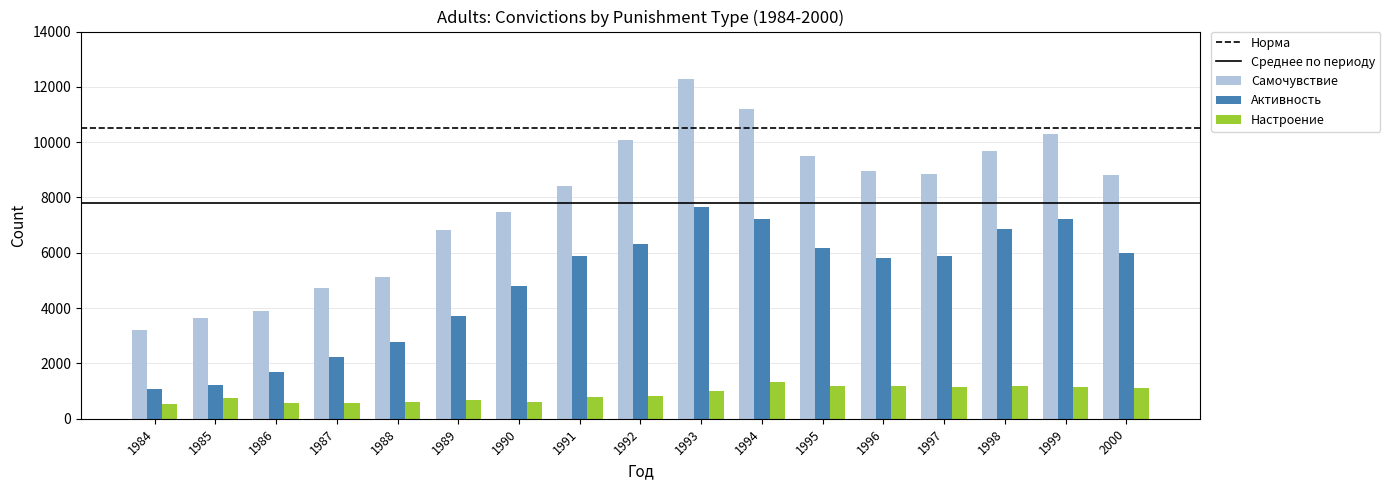

List the series in order of their overall mean, highest first.

Самочувствие, Активность, Настроение